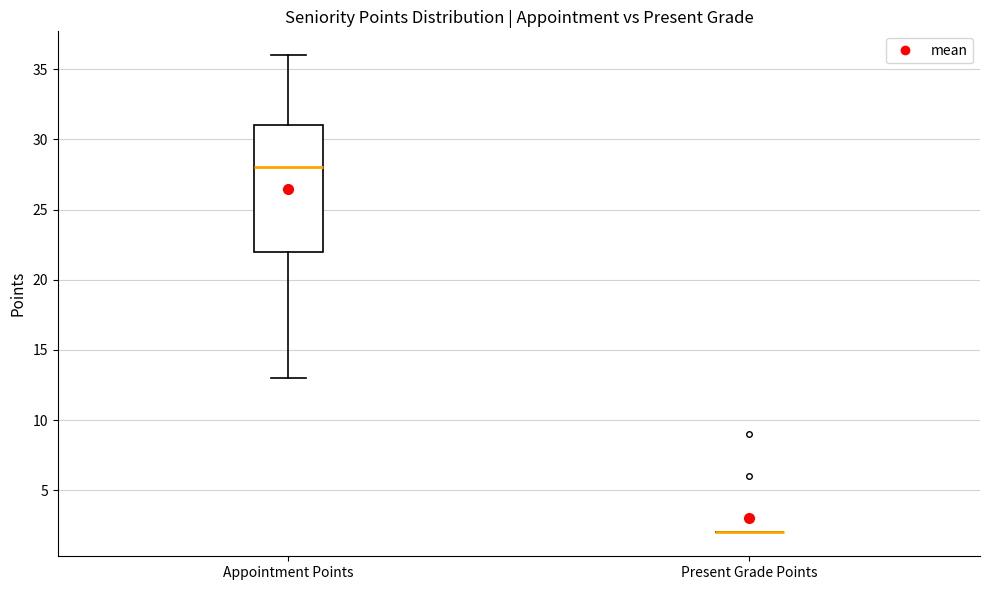

Where is the lower edge of the box for Appointment Points on the y-axis? The values are not printed on the chart, so give them approximately, as read against the axis.

22